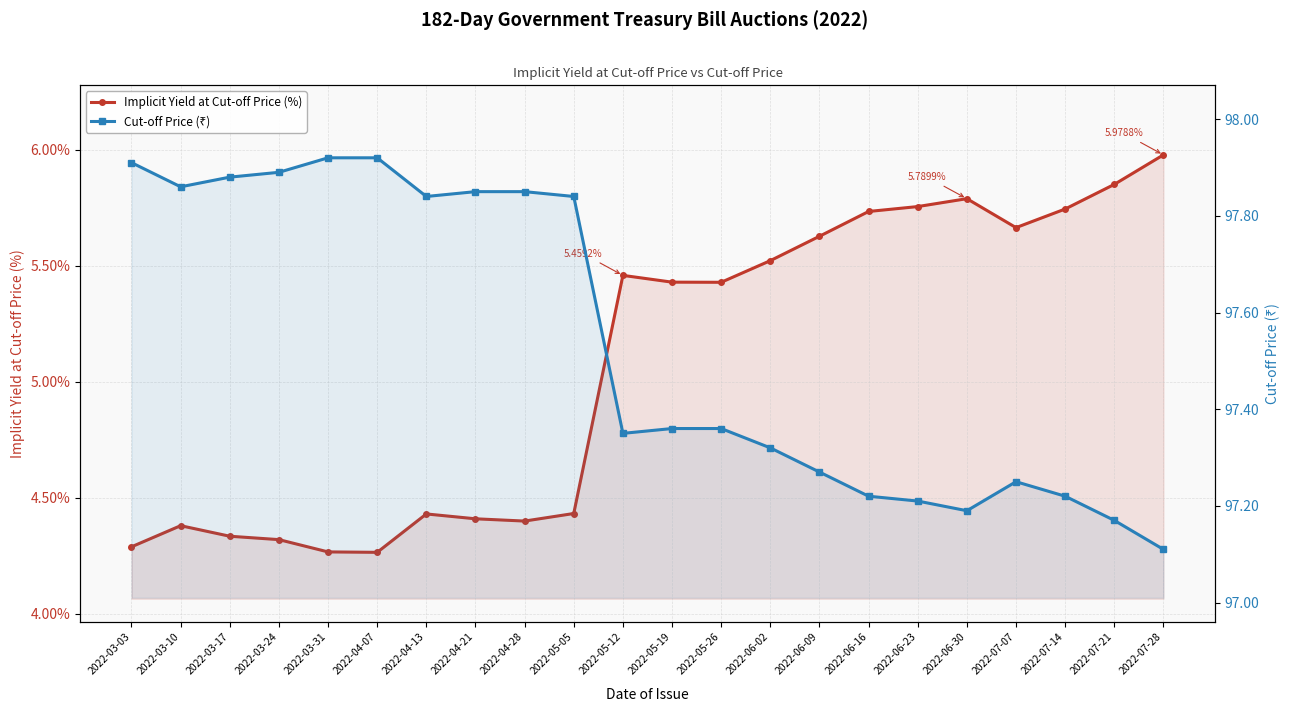

True or false: Cut-off Price (₹) has a value of 97.2 at 2022-06-30.

True